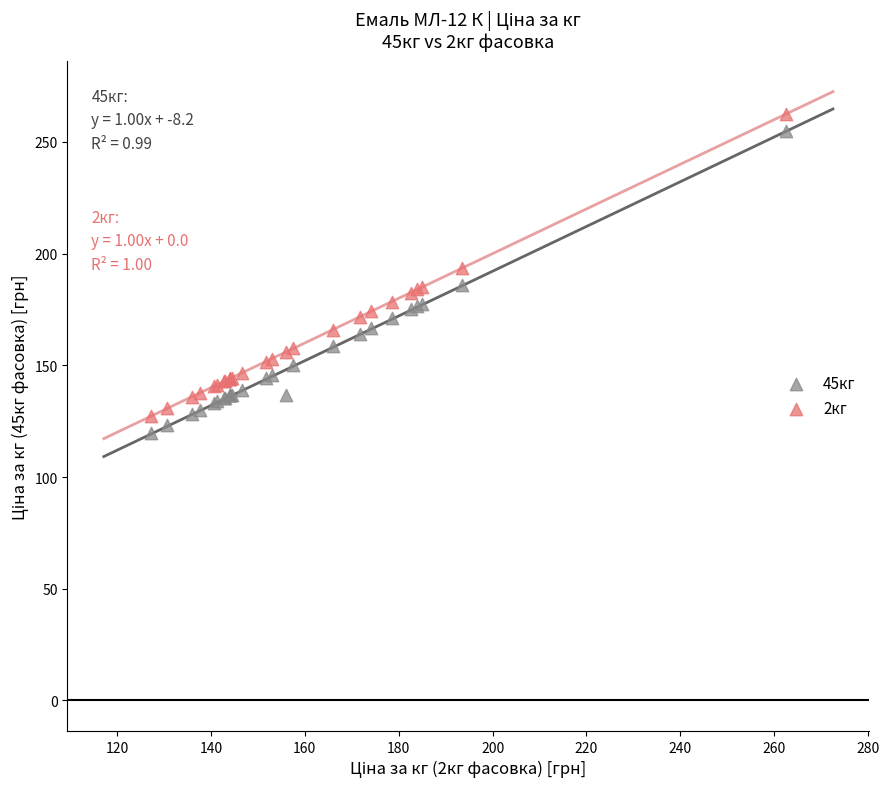

What is the X range (max minus min) for the scatter plot?

135.3